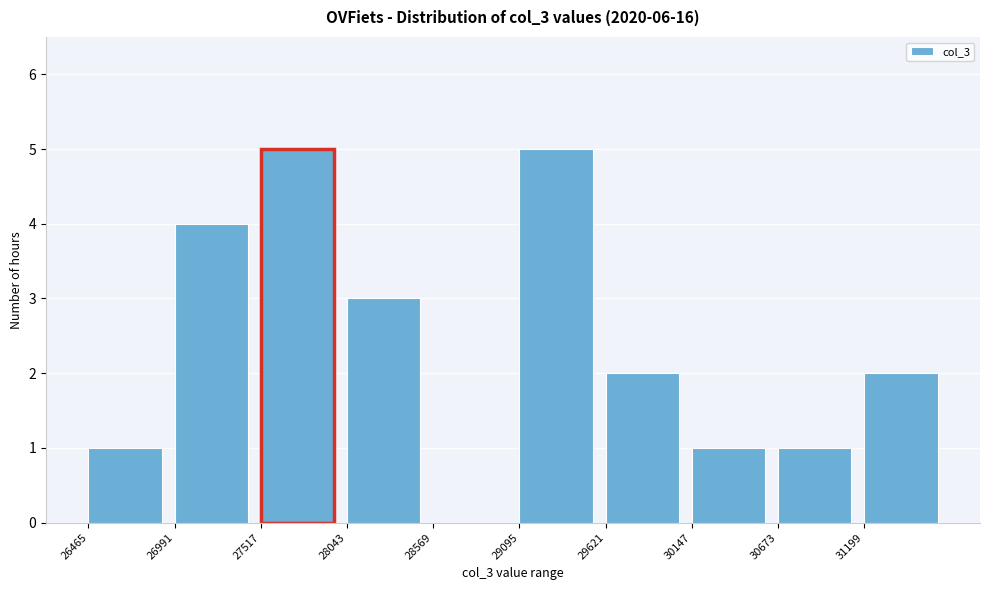

How tall is the bar that spans 30100 to 30700 on the x-axis? Neither the bar edges nor the heights are printed on the chart, so give them approximately, as read against the axes.

1